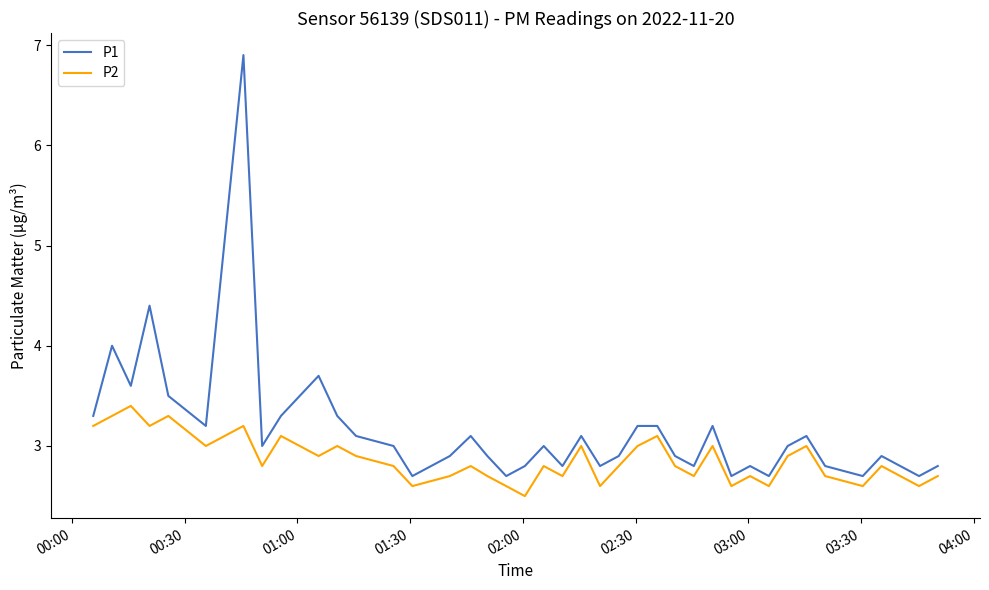

Which series has the largest total across all categories?

P1